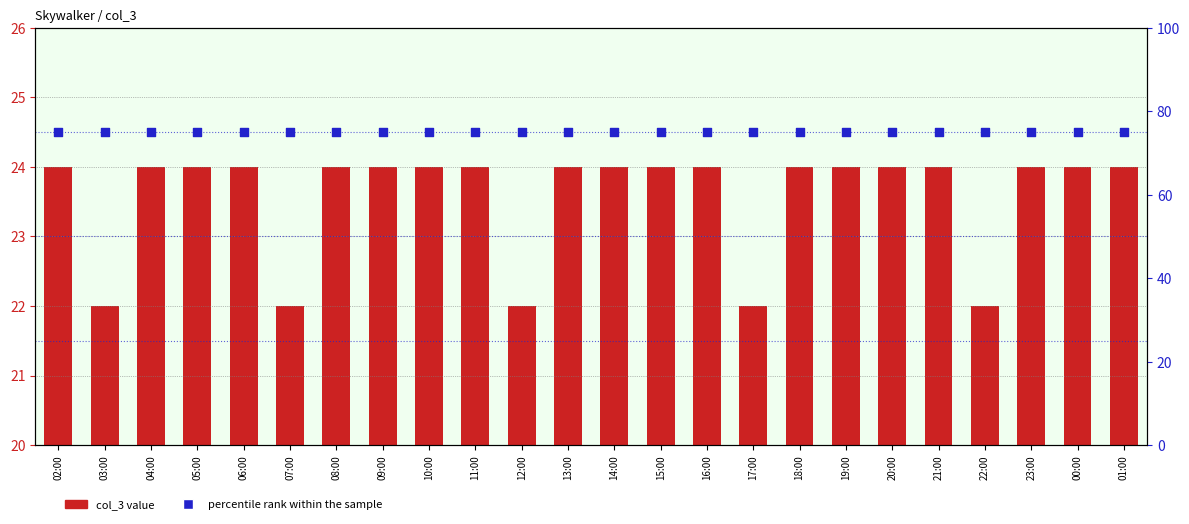

What are all the series names shown in the legend?

col_3 value, percentile rank within the sample